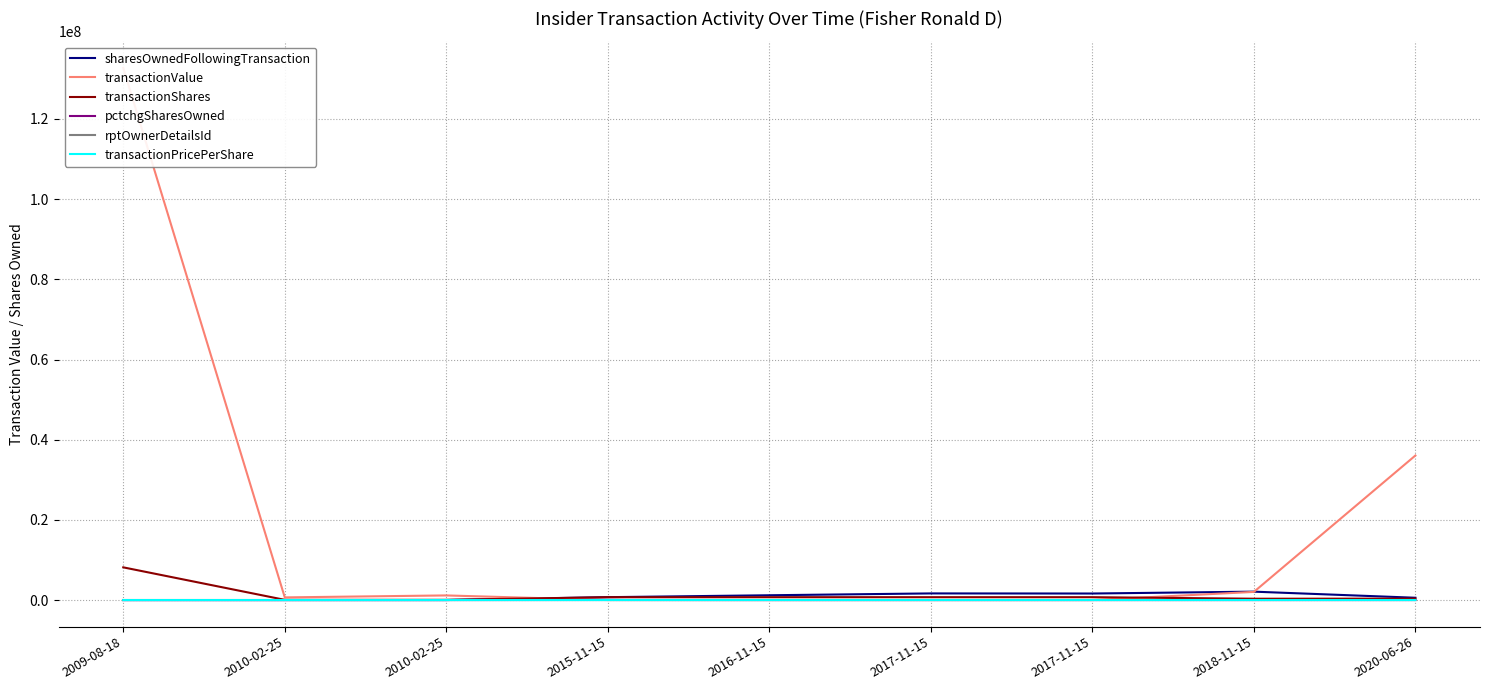

What is the spread (max minus min) of values at 2010-02-25?

660100.0